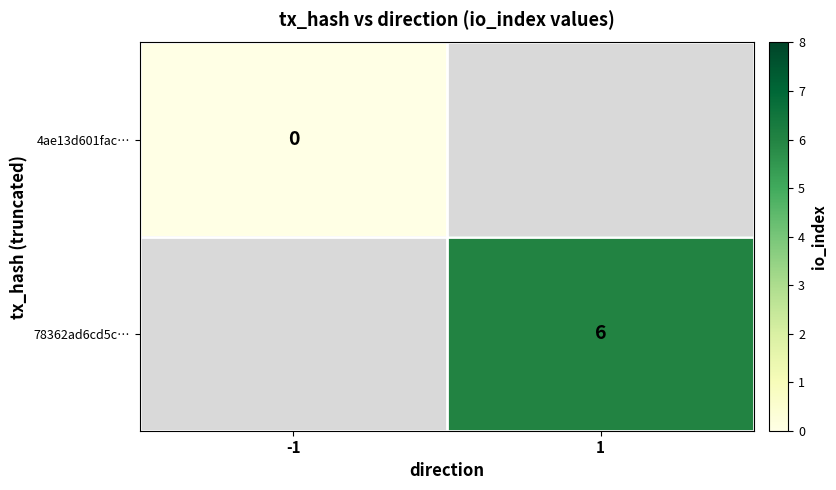

The 78362ad6cd5c… series shows 3 at 1. True or false?

False